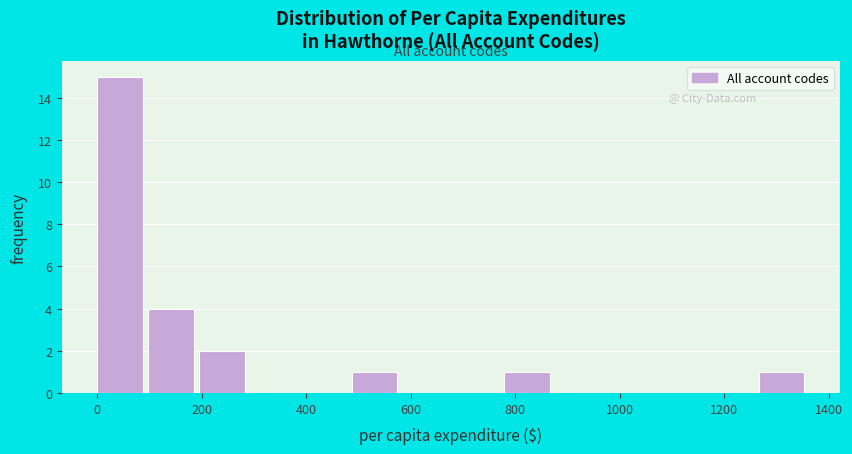

Reading left to right, list every bar in this chart as the range it spans on the x-axis followed by its height. Neither the bar edges nor the heights are printed on the chart, so give them approximately, as read against the axes.

0 to 100: 15
100 to 200: 4
200 to 300: 2
300 to 380: 0
380 to 480: 0
480 to 580: 1
580 to 680: 0
680 to 780: 0
780 to 880: 1
880 to 980: 0
980 to 1080: 0
1080 to 1160: 0
1160 to 1260: 0
1260 to 1360: 1